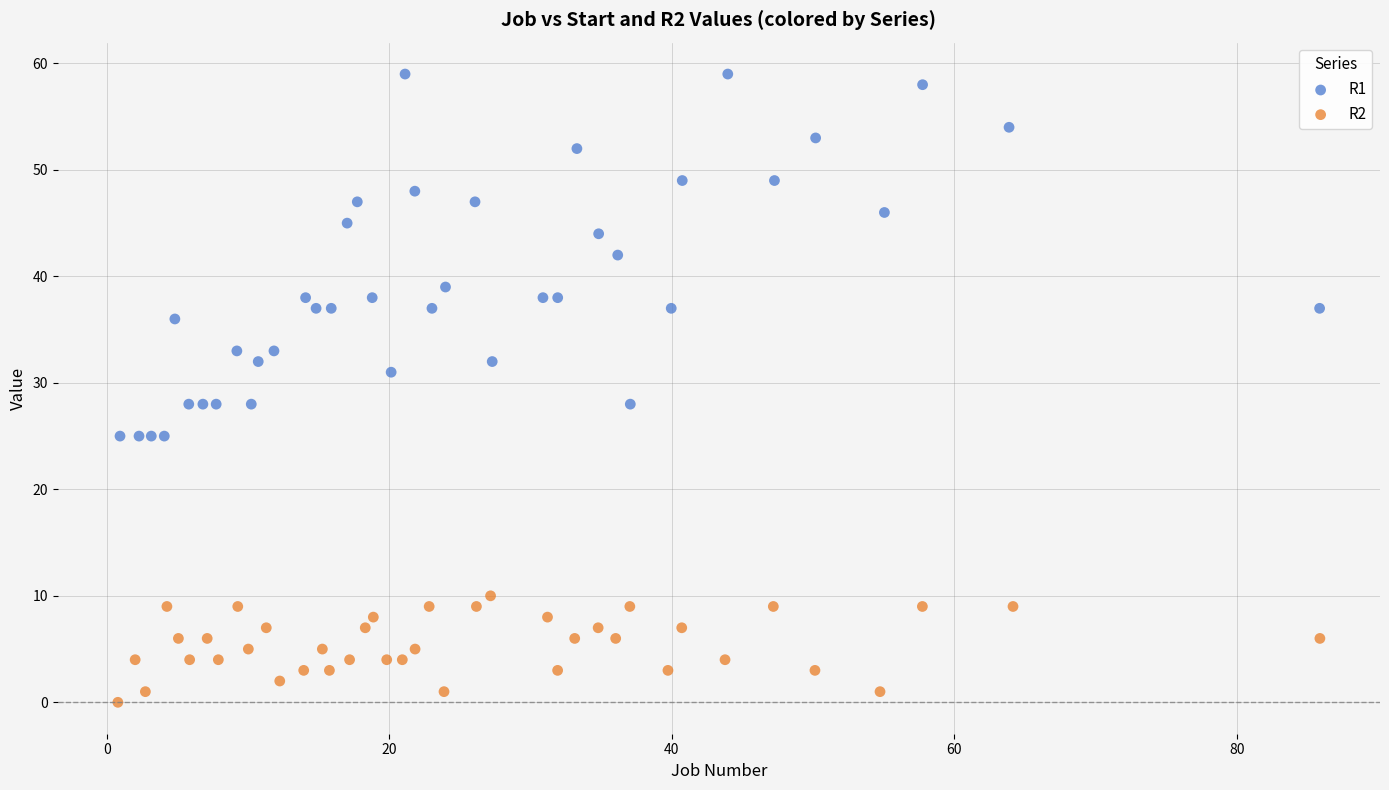

Which series contains the highest Y value?

R1